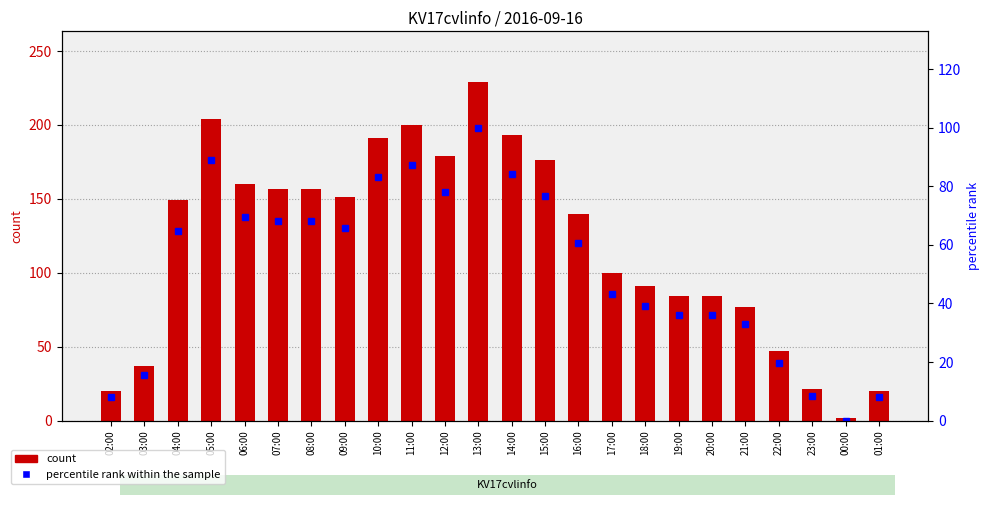

Rank the series by their maximum value, from highest to lowest.

count, percentile rank within the sample